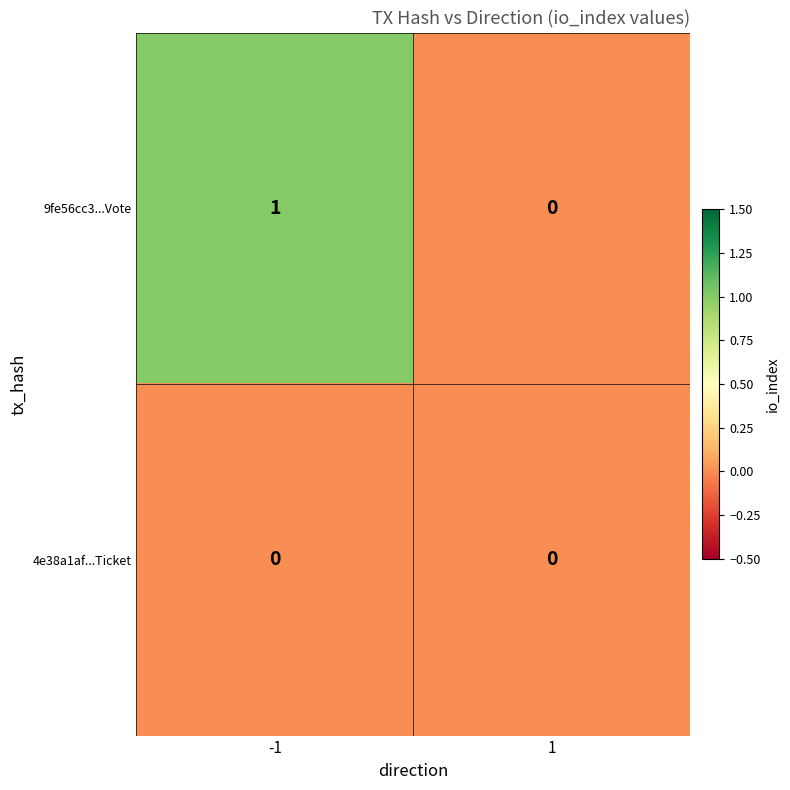

True or false: 9fe56cc3...Vote has a value of 1 at -1.

True